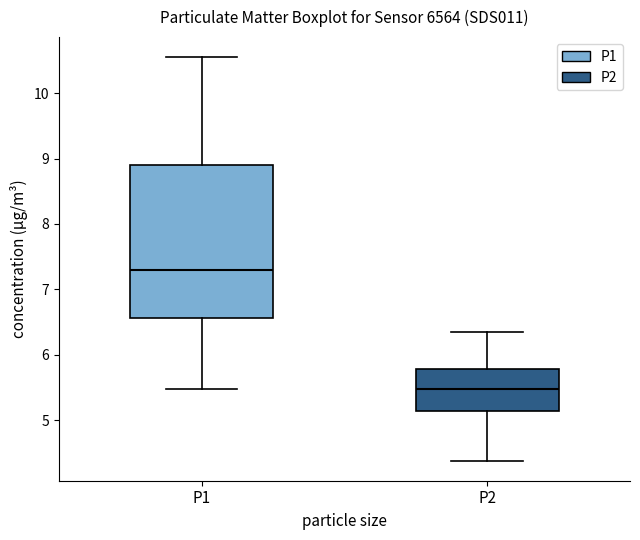

Which box has the highest median line?

P1